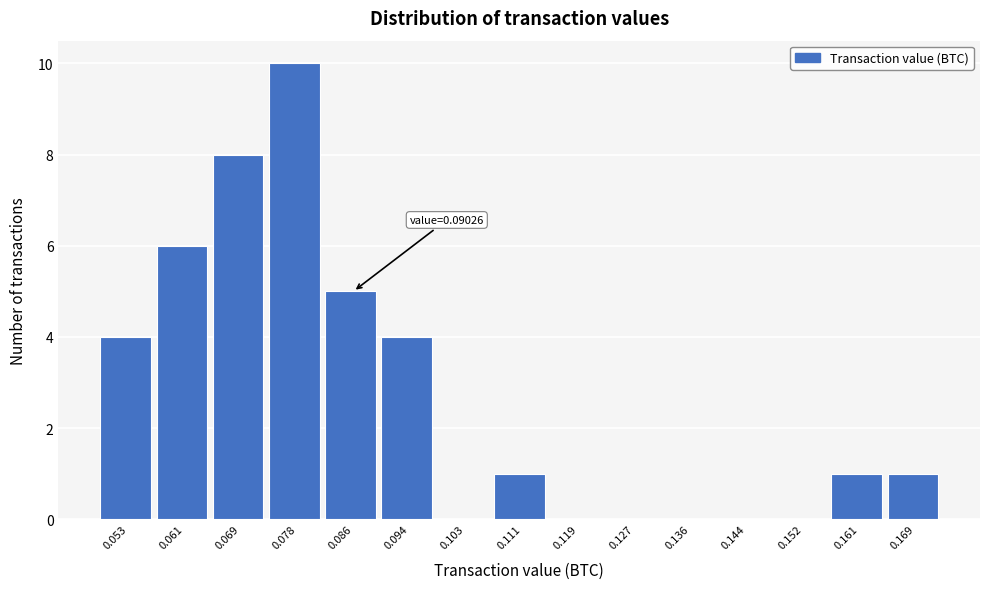

Reading left to right, transcribe all the data shown in this chart.

0.053=4	0.061=6	0.069=8	0.078=10	0.086=5	0.094=4	0.103=0	0.111=1	0.119=0	0.127=0	0.136=0	0.144=0	0.152=0	0.161=1	0.169=1